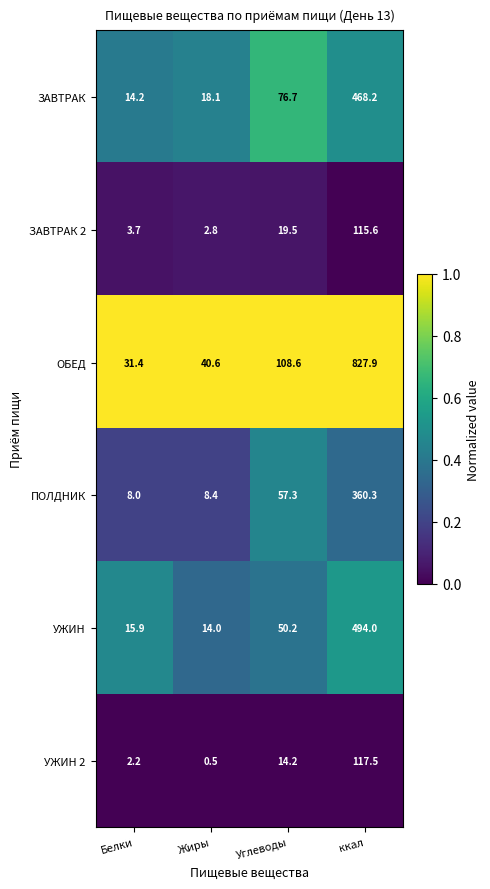

At which category is the sum across all series the highest?

ккал